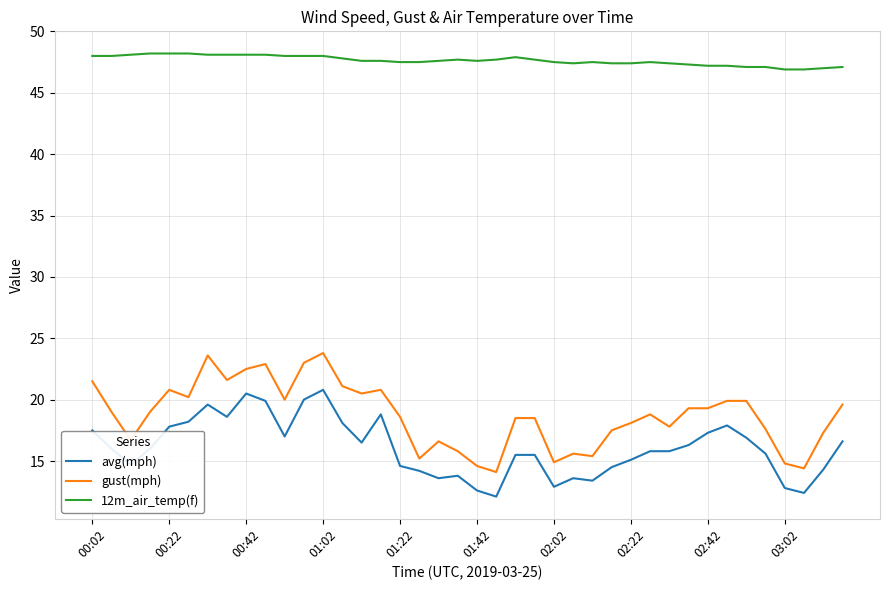

What is the smallest value displayed?

12.1